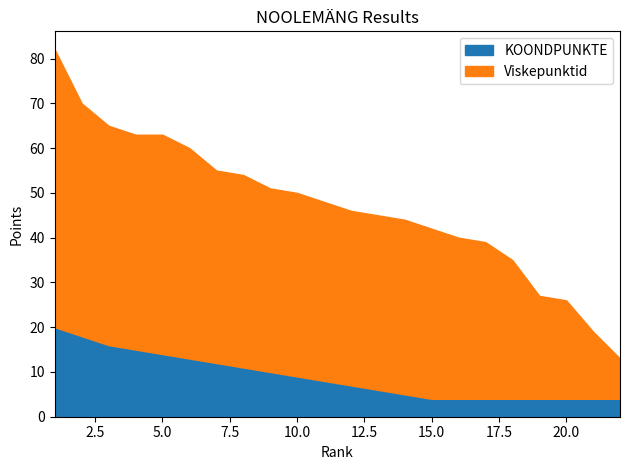

What is the maximum value for KOONDPUNKTE?

20